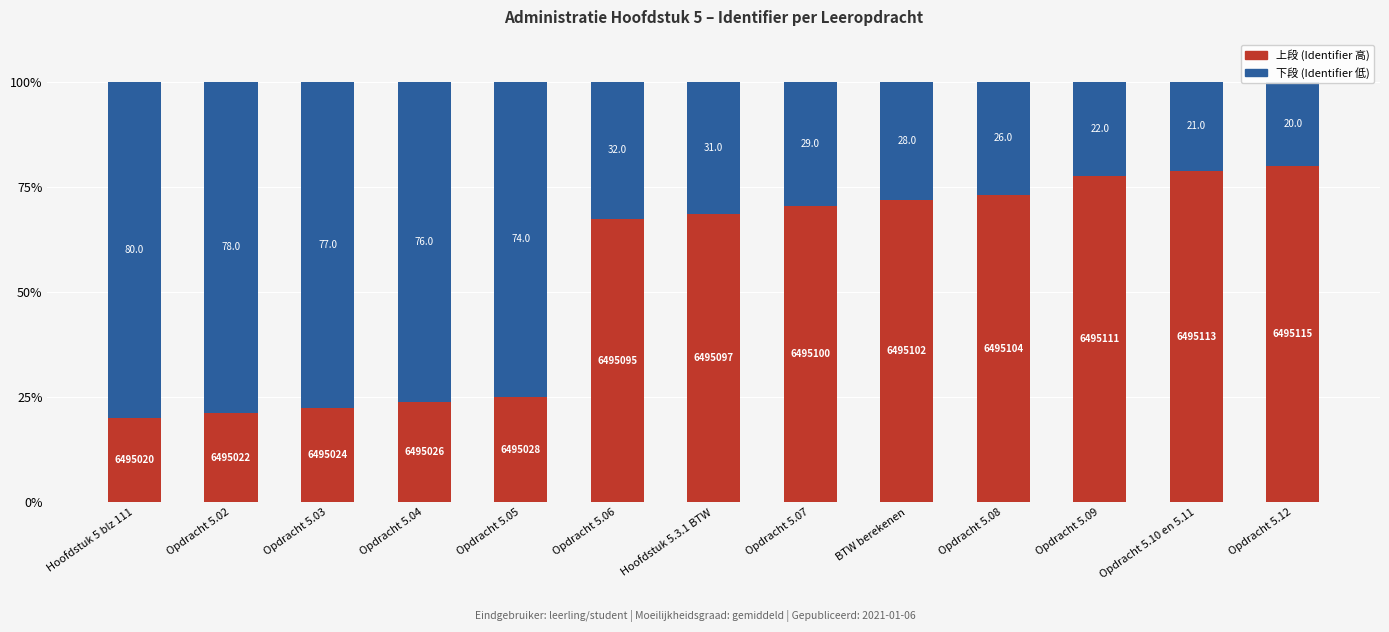

What is the difference between the maximum and minimum values in the 下段 (Identifier 低) series?

60.0